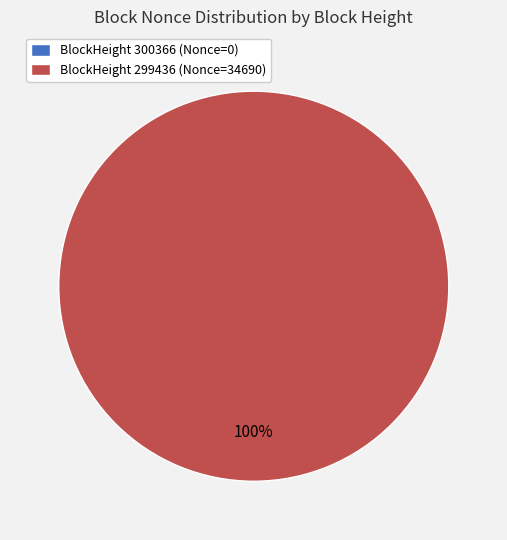

What is the change in value from 300366 to 299436?

+34690